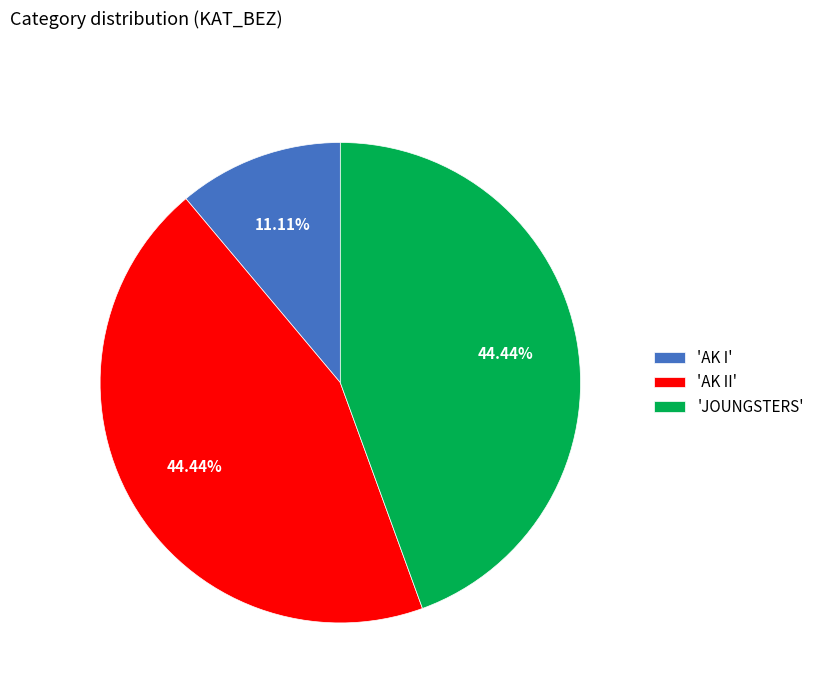

Is 'JOUNGSTERS' the majority of the pie?

No